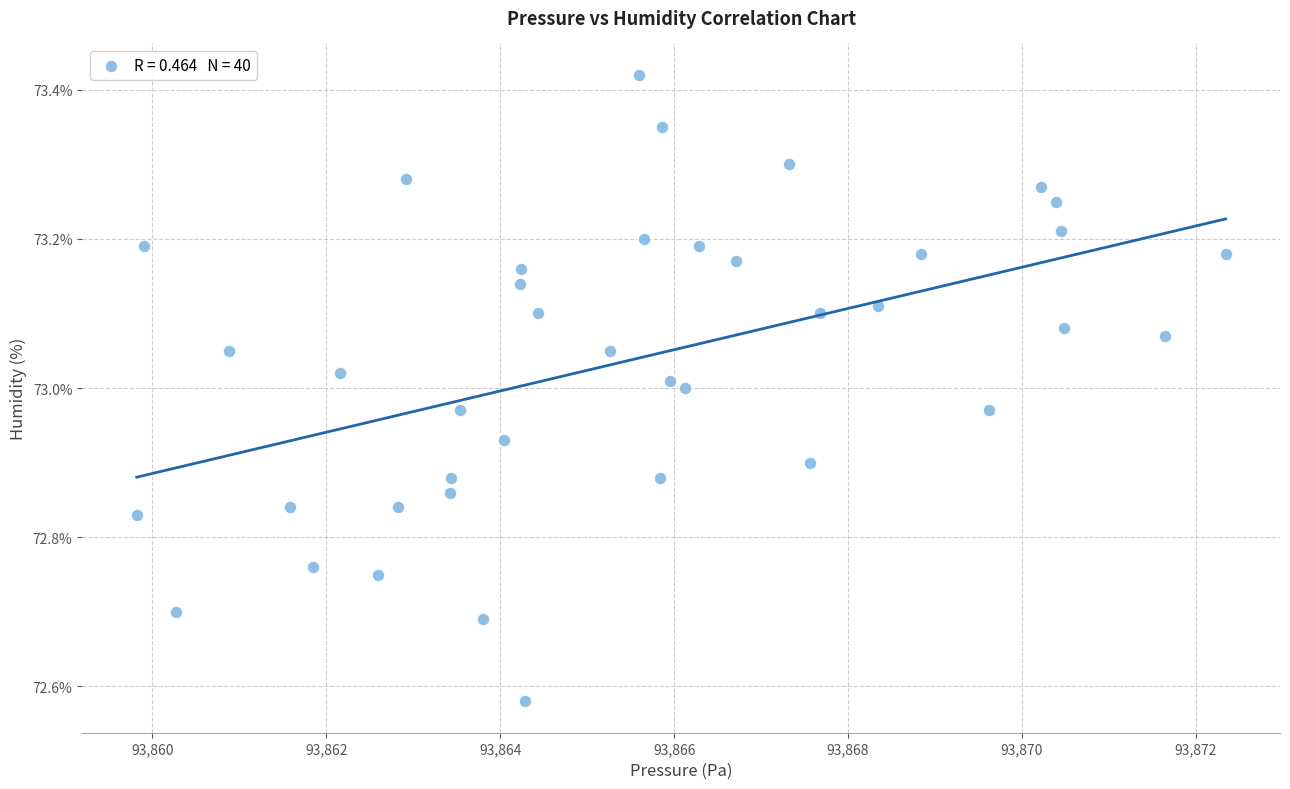

What is the range of Y values (max minus min)?

0.8